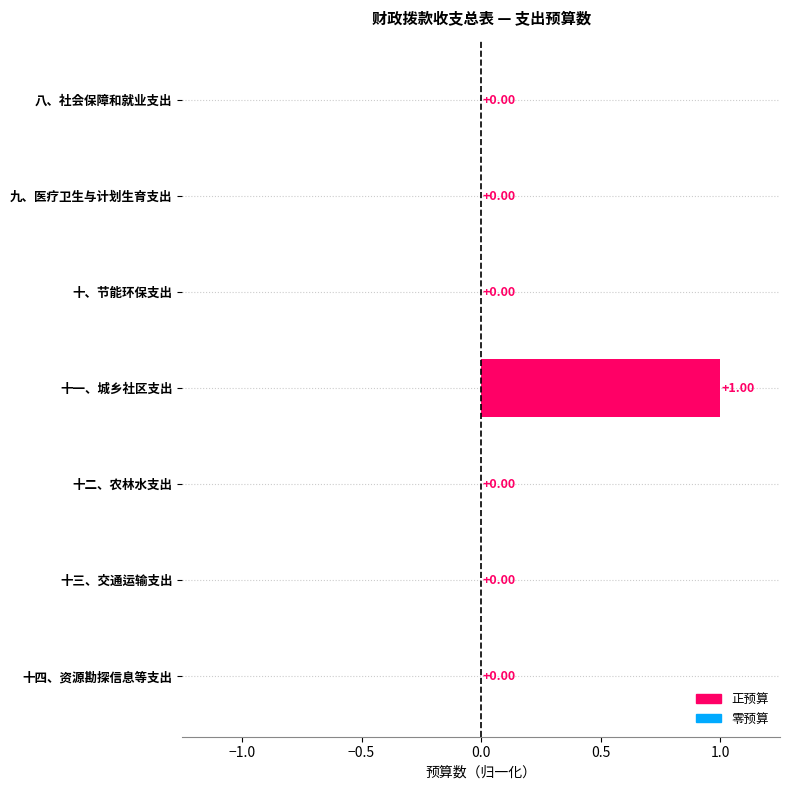

Between 十三、交通运输支出 and 十一、城乡社区支出, which is larger?

十一、城乡社区支出